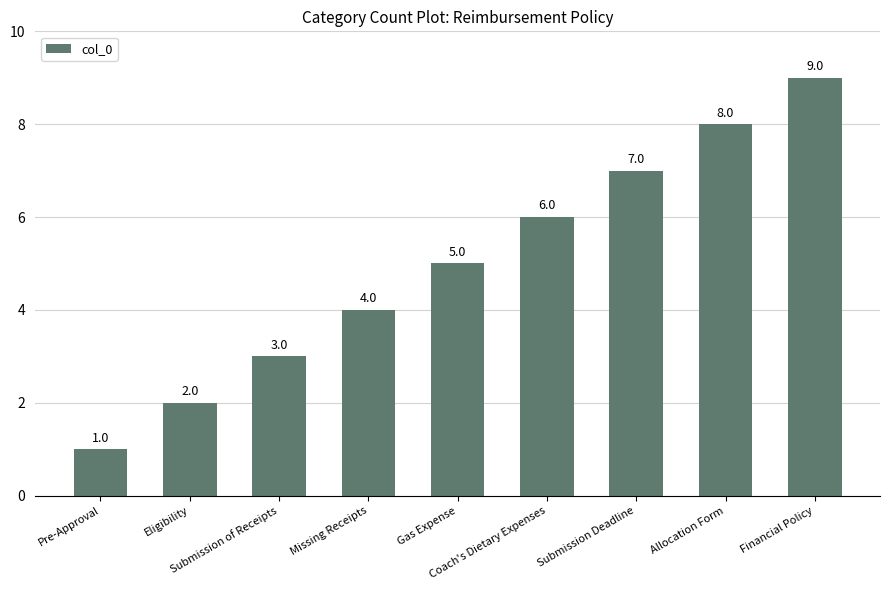

Reading right to left, list all the values displayed in this chart.

Financial Policy=9	Allocation Form=8	Submission Deadline=7	Coach's Dietary Expenses=6	Gas Expense=5	Missing Receipts=4	Submission of Receipts=3	Eligibility=2	Pre-Approval=1